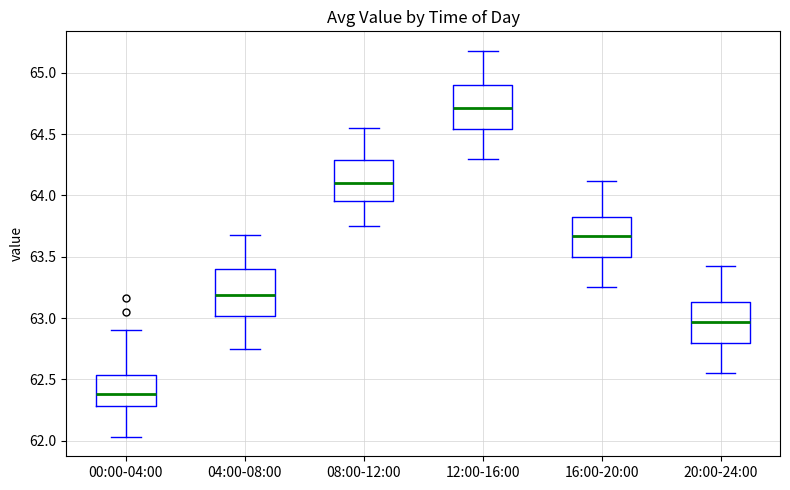

Reading left to right, transcribe this box plot: for each box, give where its median line is, the range the box spans, and where its two whiskers end, as read against the y-axis. The values are not printed on the chart, so give them approximately, as read against the axis.

00:00-04:00: median 62.40, box 62.30 to 62.55, whiskers 62.05 to 62.90
04:00-08:00: median 63.20, box 63.00 to 63.40, whiskers 62.75 to 63.70
08:00-12:00: median 64.10, box 63.95 to 64.30, whiskers 63.75 to 64.55
12:00-16:00: median 64.70, box 64.55 to 64.90, whiskers 64.30 to 65.20
16:00-20:00: median 63.65, box 63.50 to 63.85, whiskers 63.25 to 64.10
20:00-24:00: median 62.95, box 62.80 to 63.15, whiskers 62.55 to 63.40